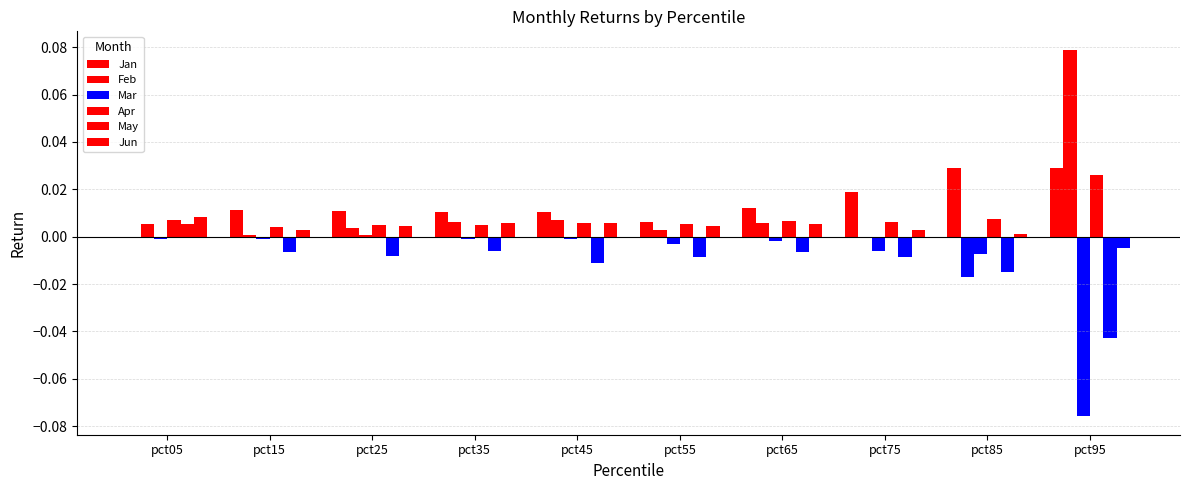

Reading left to right, transcribe all the data shown in this chart.

Jan: 0.0	0.0	0.0	0.0	0.0	0.0	0.0	0.0	0.0	0.0
Feb: 0.0	0.0	0.0	0.0	0.0	0.0	0.0	-0.0	-0.0	0.1
Mar: -0.0	-0.0	0.0	-0.0	-0.0	-0.0	-0.0	-0.0	-0.0	-0.1
Apr: 0.0	0.0	0.0	0.0	0.0	0.0	0.0	0.0	0.0	0.0
May: 0.0	-0.0	-0.0	-0.0	-0.0	-0.0	-0.0	-0.0	-0.0	-0.0
Jun: 0.0	0.0	0.0	0.0	0.0	0.0	0.0	0.0	0.0	-0.0